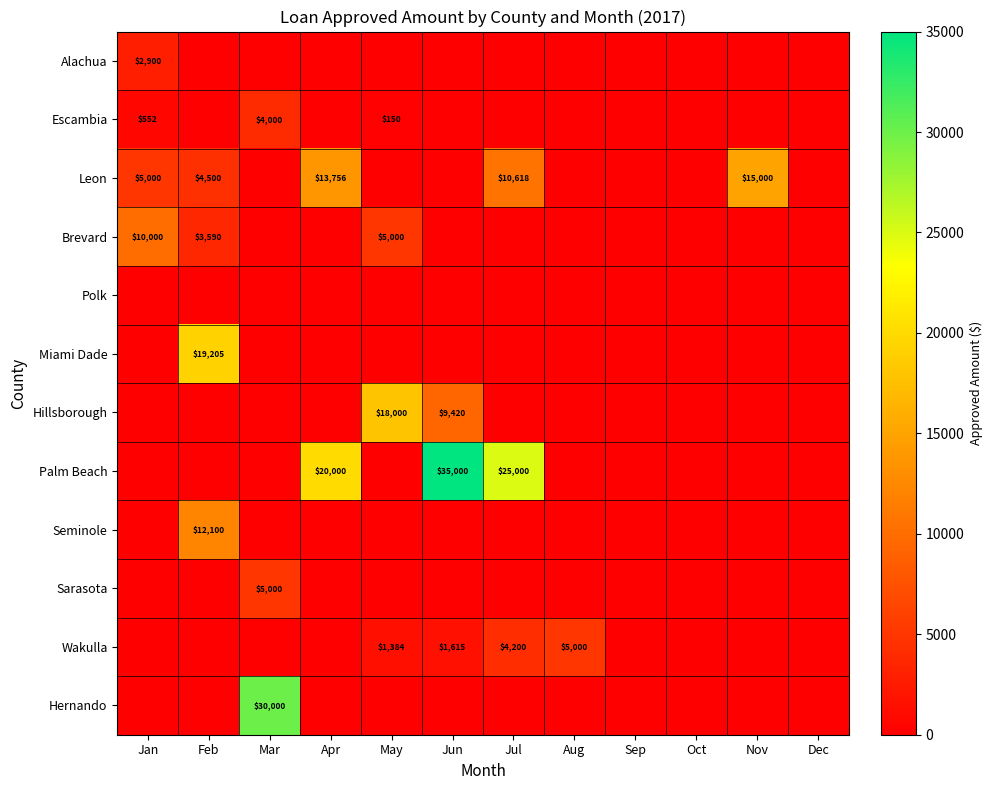

The value of Palm Beach at Jul is 25000. True or false?

True